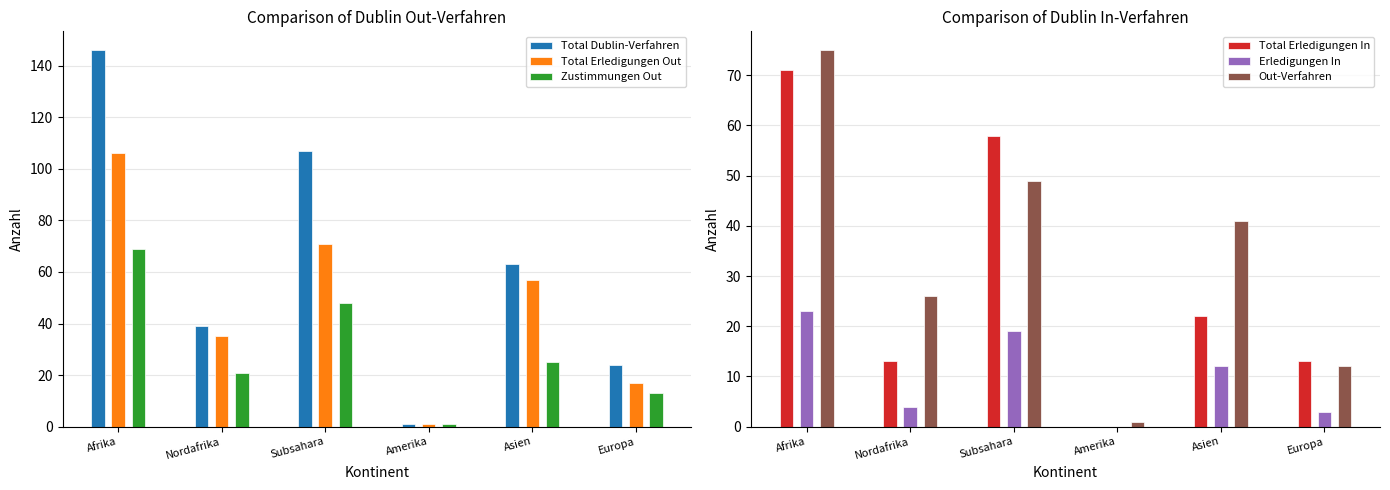

Which series changed the most between Afrika and Subsahara?

Total Dublin-Verfahren